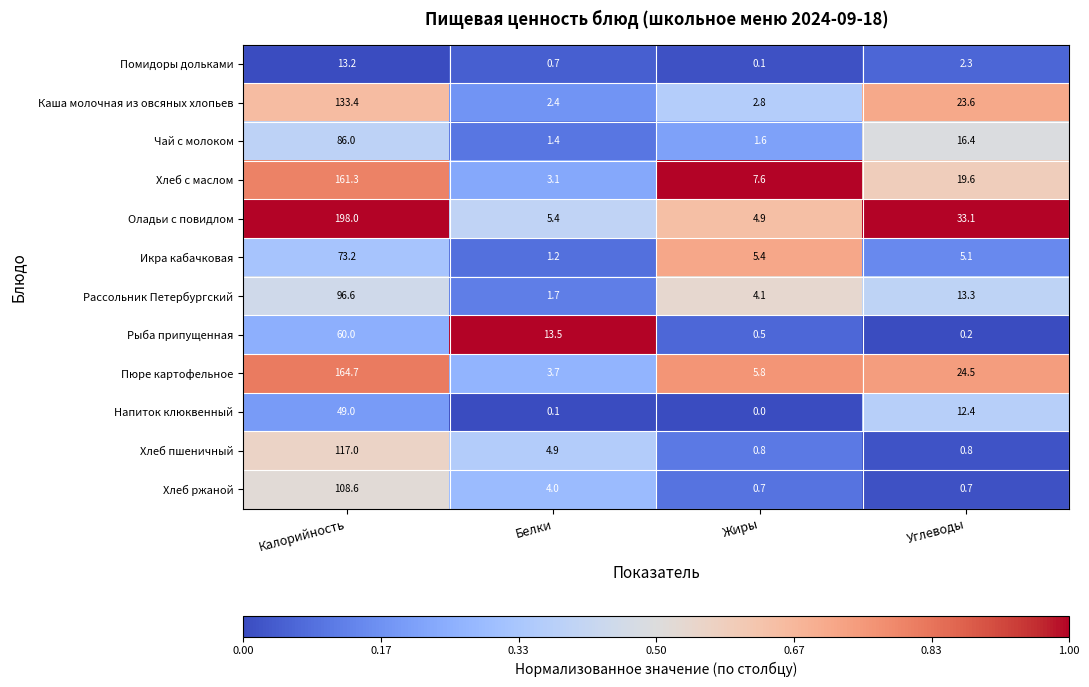

What is the lowest value of the Хлеб с маслом series?

3.1